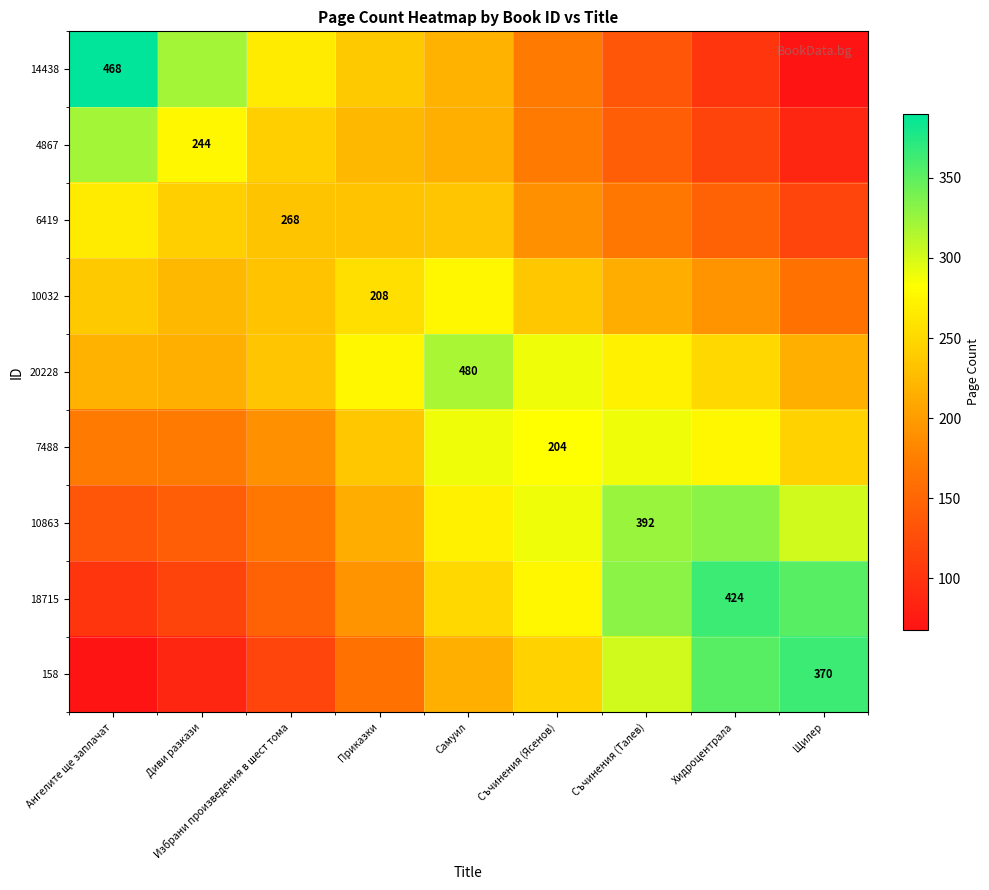

Which series has the widest spread of values?

14438